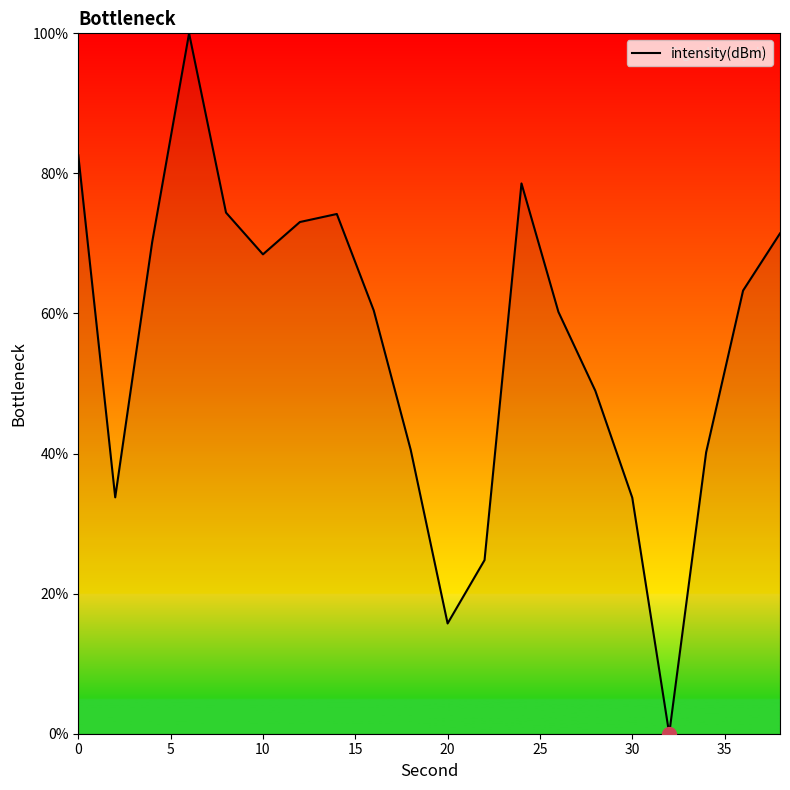

What is the maximum value shown in the chart?

100.0